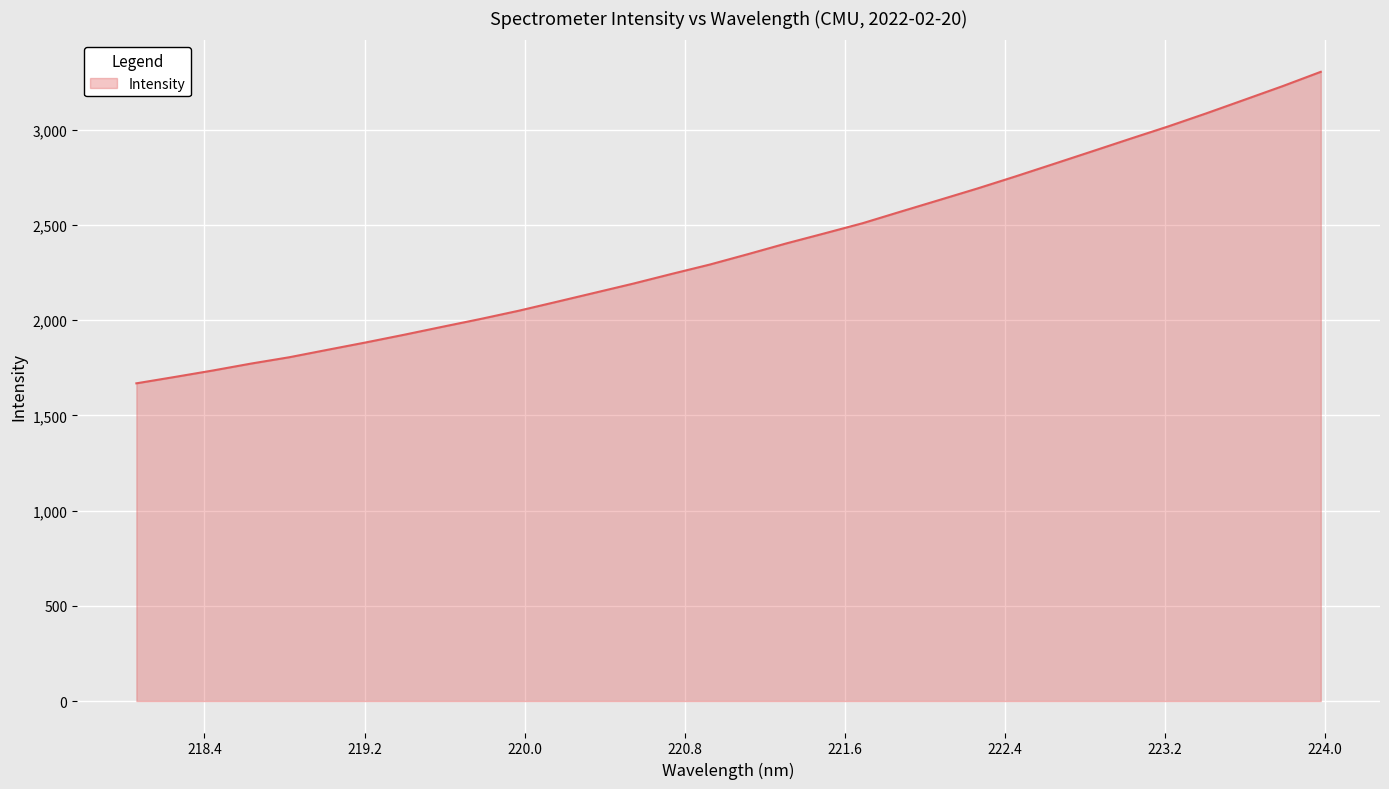

What is the difference between the maximum and second lowest values?

1602.9